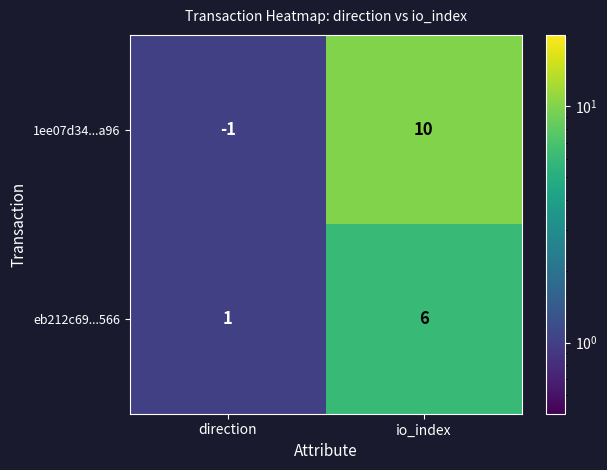

Reading left to right, what are all the values shown in this chart?

1ee07d34...a96: -1	10
eb212c69...566: 1	6